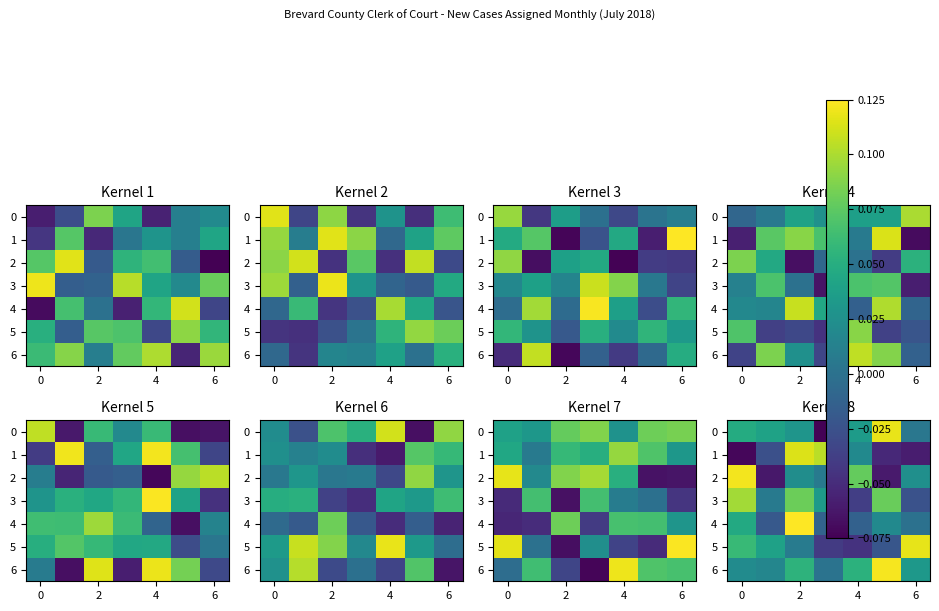

Which series has the largest total across all categories?

6